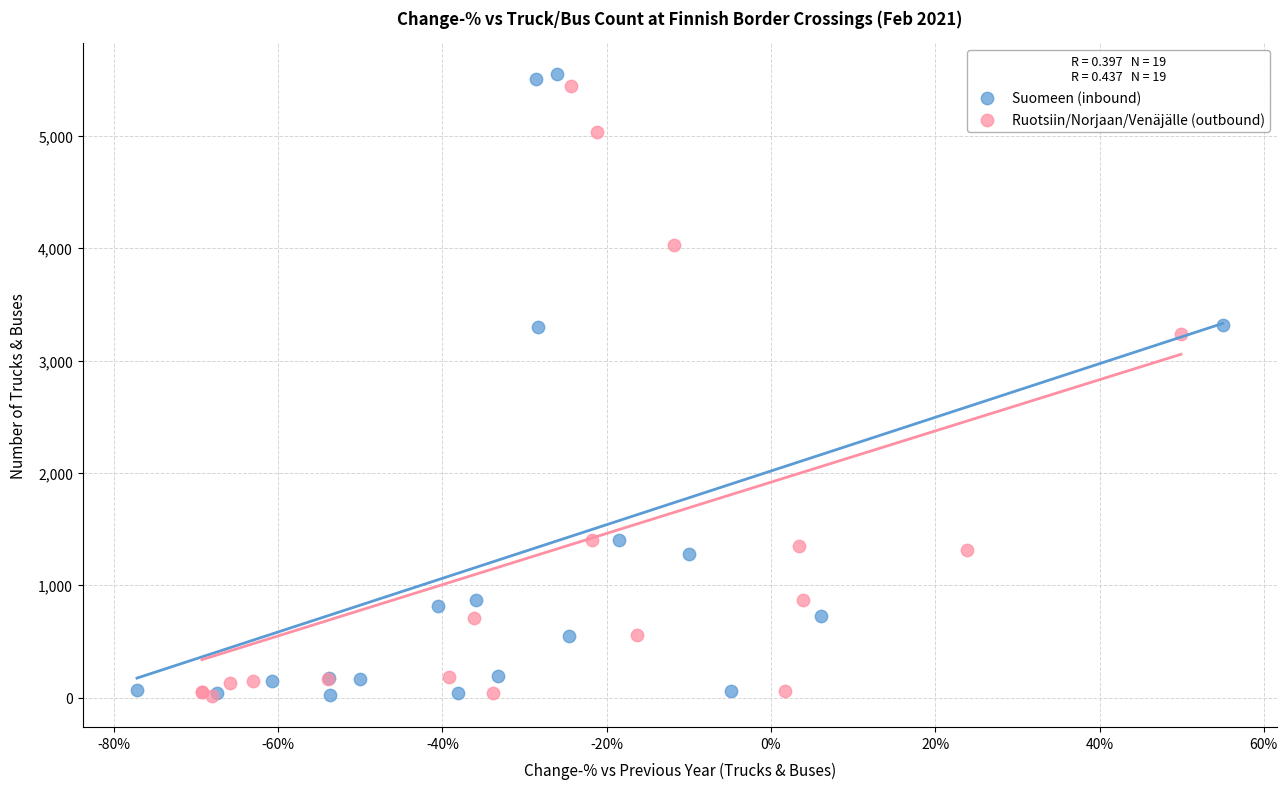

Which series has the widest spread of Y values?

Suomeen (inbound)